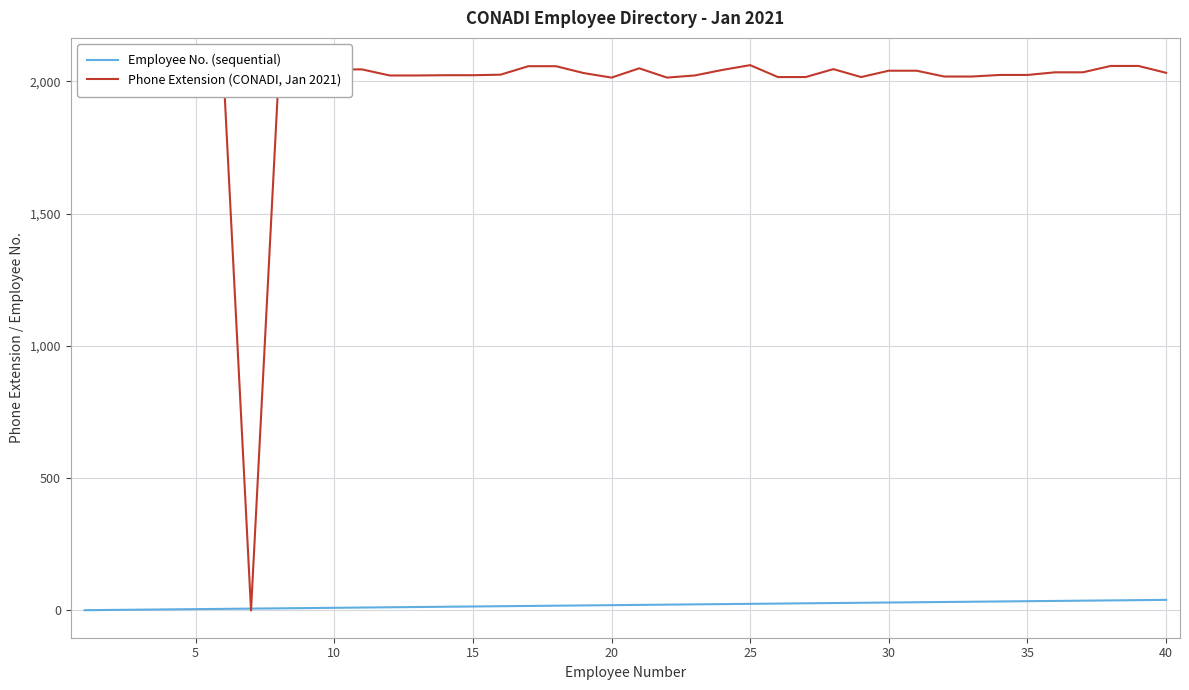

How many distinct data groups are displayed?

2